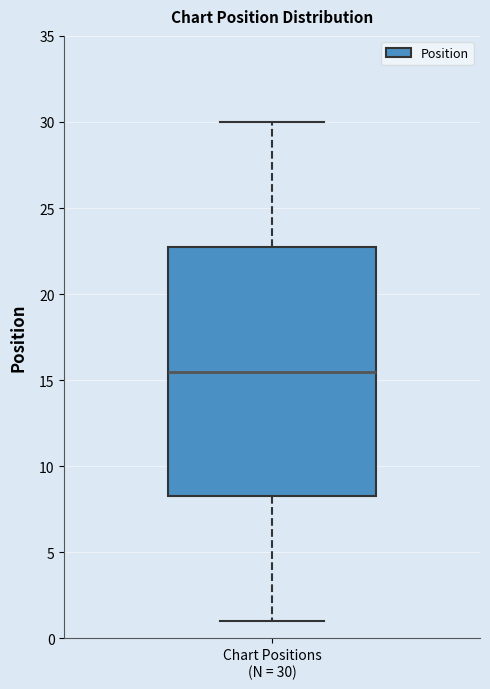

Read this box plot against the y-axis: the position of the median line, the range covered by the box, and the ends of both whiskers. The values are not printed on the chart, so give them approximately, as read against the axis.

median 15.5, box 8.5 to 23.0, whiskers 1.0 to 30.0